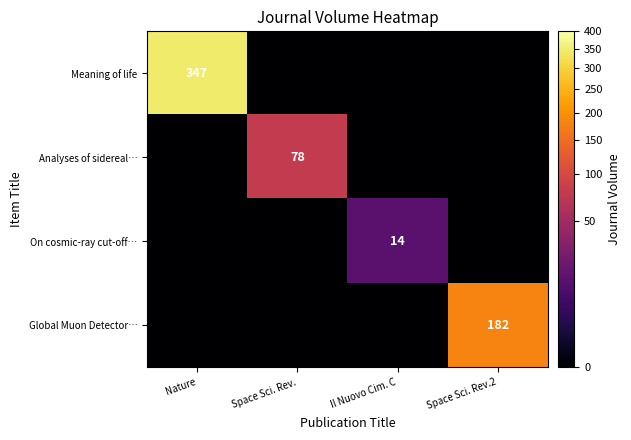

How many categories are shown in the chart?

4